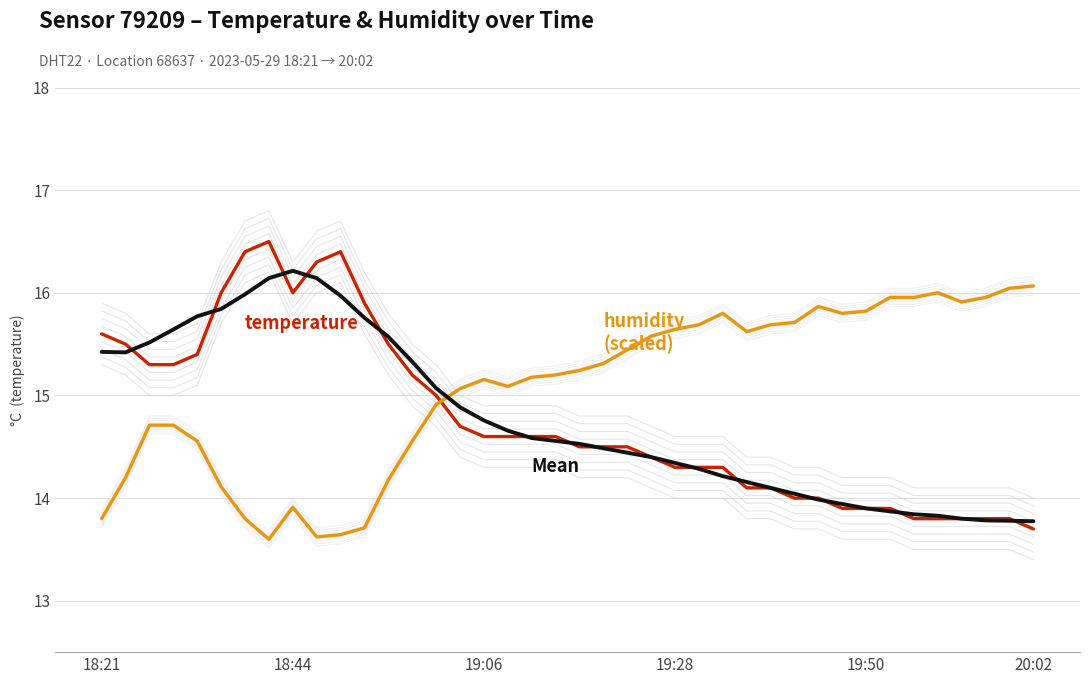

Which series ends up on top after the final intersection of humidity (scaled) and temperature mean?

humidity (scaled)